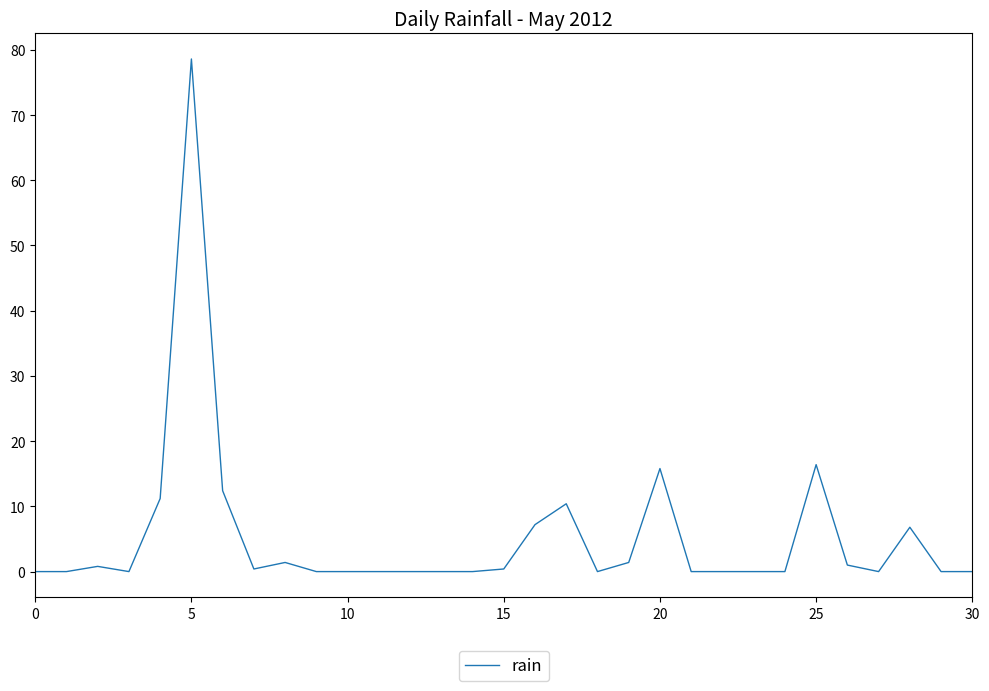

True or false: there are more than 2 points higher than both neighbors.

True